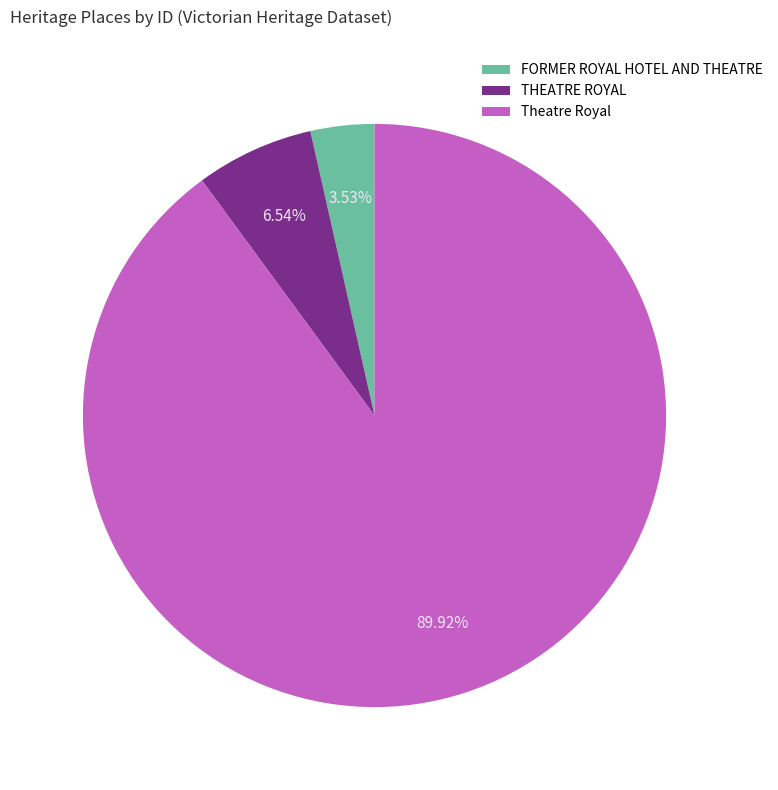

Is Theatre Royal the majority of the pie?

Yes